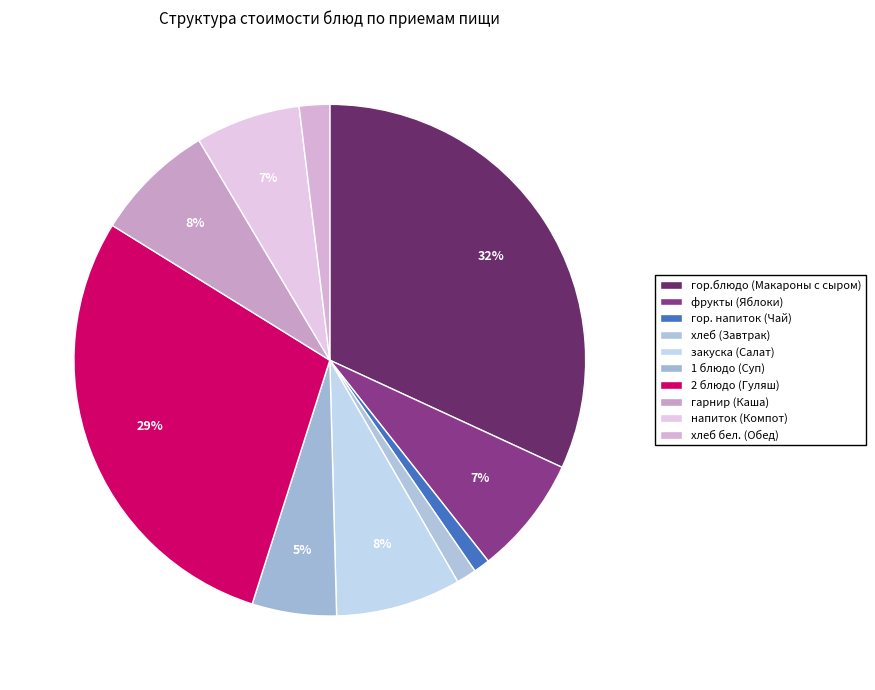

Does 1 блюдо (Суп) account for over 50% of the chart?

No